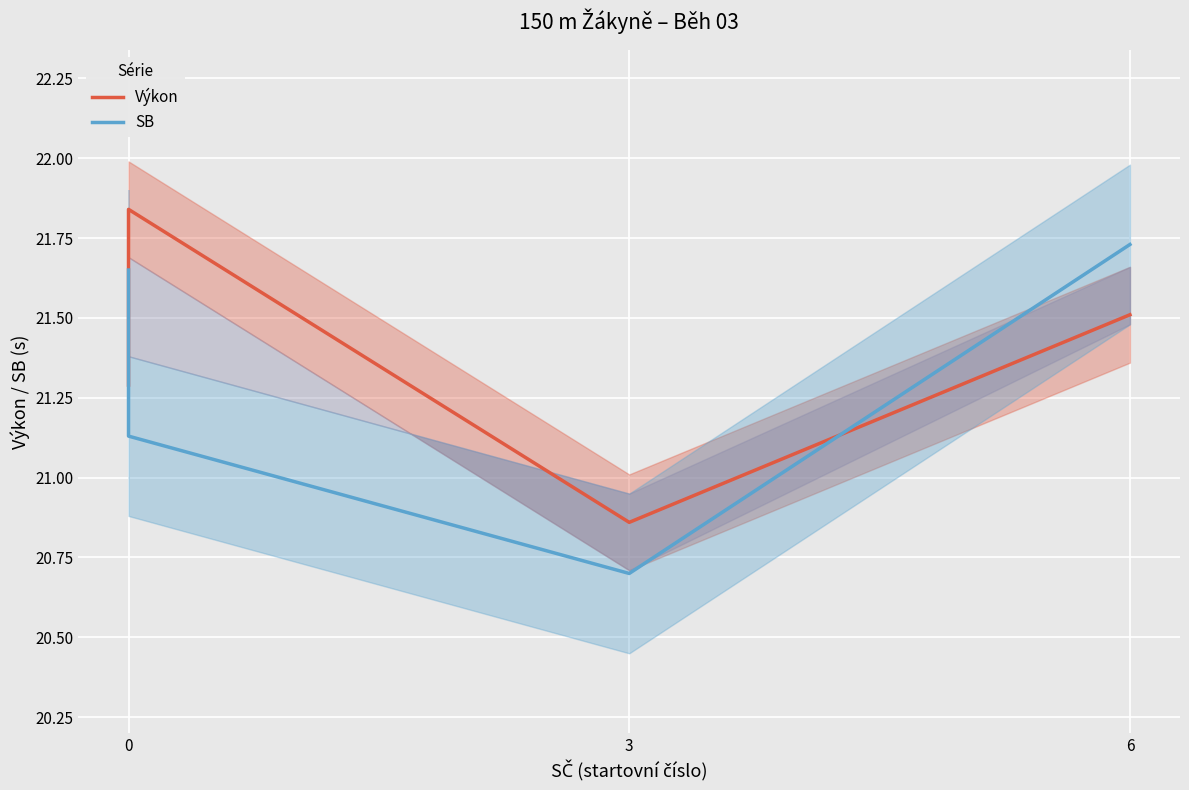

What is the average value of the Výkon series?

21.4